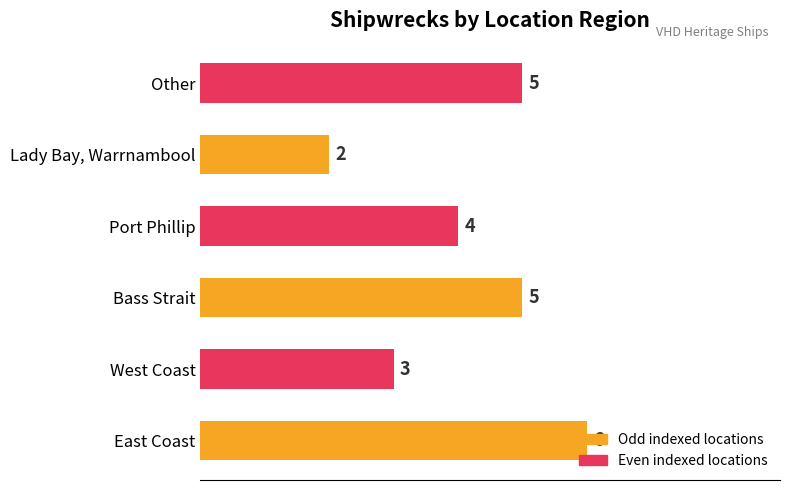

Is it true that the value at Port Phillip is 6?

False